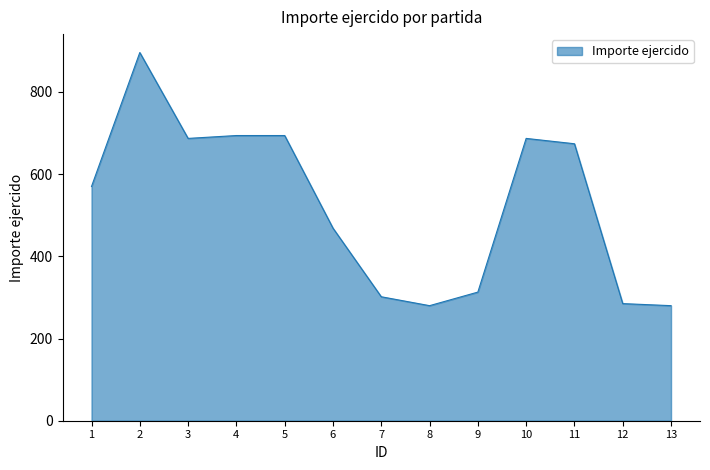

The chart shows a value of 161.2 at 4. True or false?

False